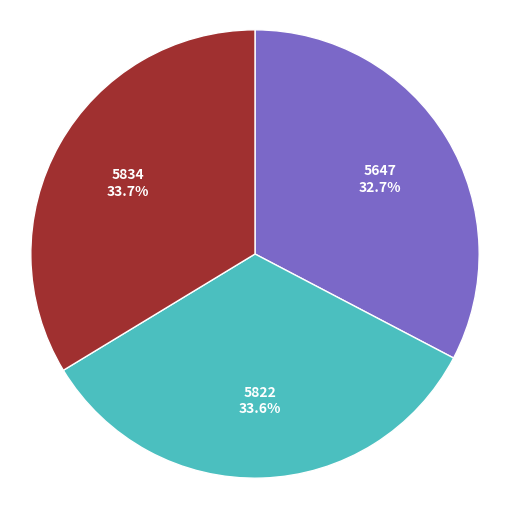

How much of the chart is everything except 5822?

66.4%